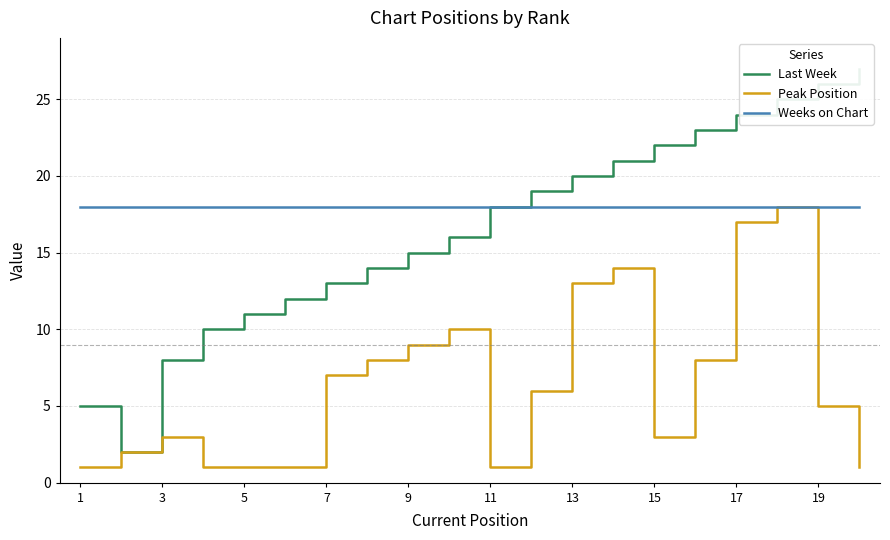

What are all the series names shown in the legend?

Last Week, Peak Position, Weeks on Chart